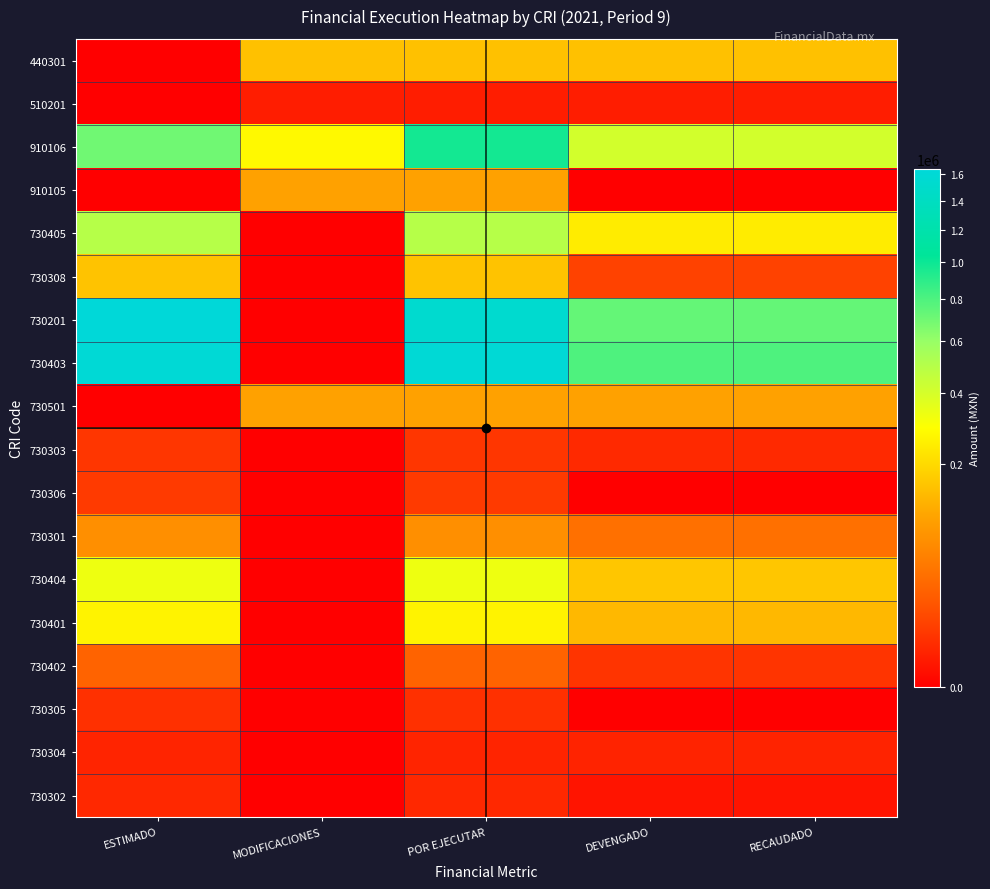

At MODIFICACIONES, list the series in order from smallest to largest.

730405, 730308, 730201, 730403, 730303, 730306, 730301, 730404, 730401, 730402, 730305, 730304, 730302, 510201, 910105, 730501, 440301, 910106